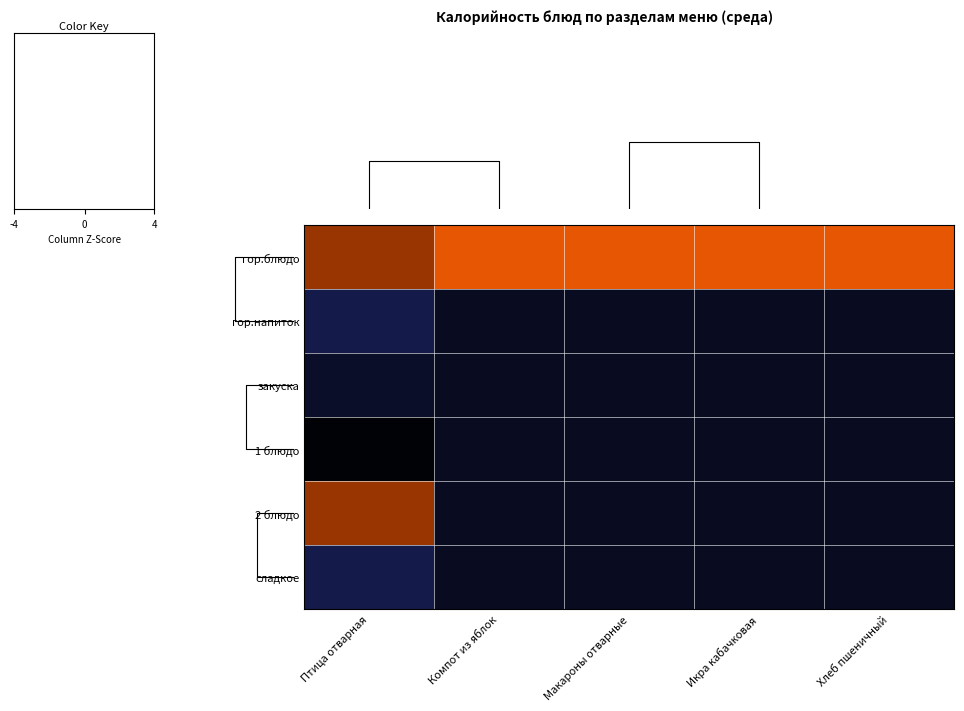

Which category has the highest value in the гор.блюдо series?

Икра кабачковая